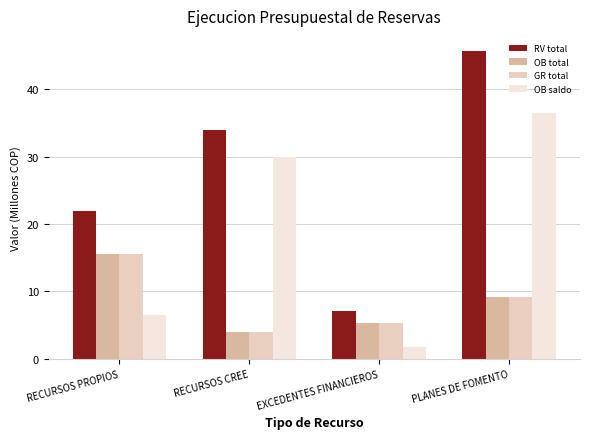

Reading left to right, transcribe all the data shown in this chart.

RV total: 22.0	34.0	7.2	45.7
OB total: 15.5	4.0	5.4	9.2
GR total: 15.5	4.0	5.4	9.2
OB saldo: 6.5	30.0	1.8	36.4